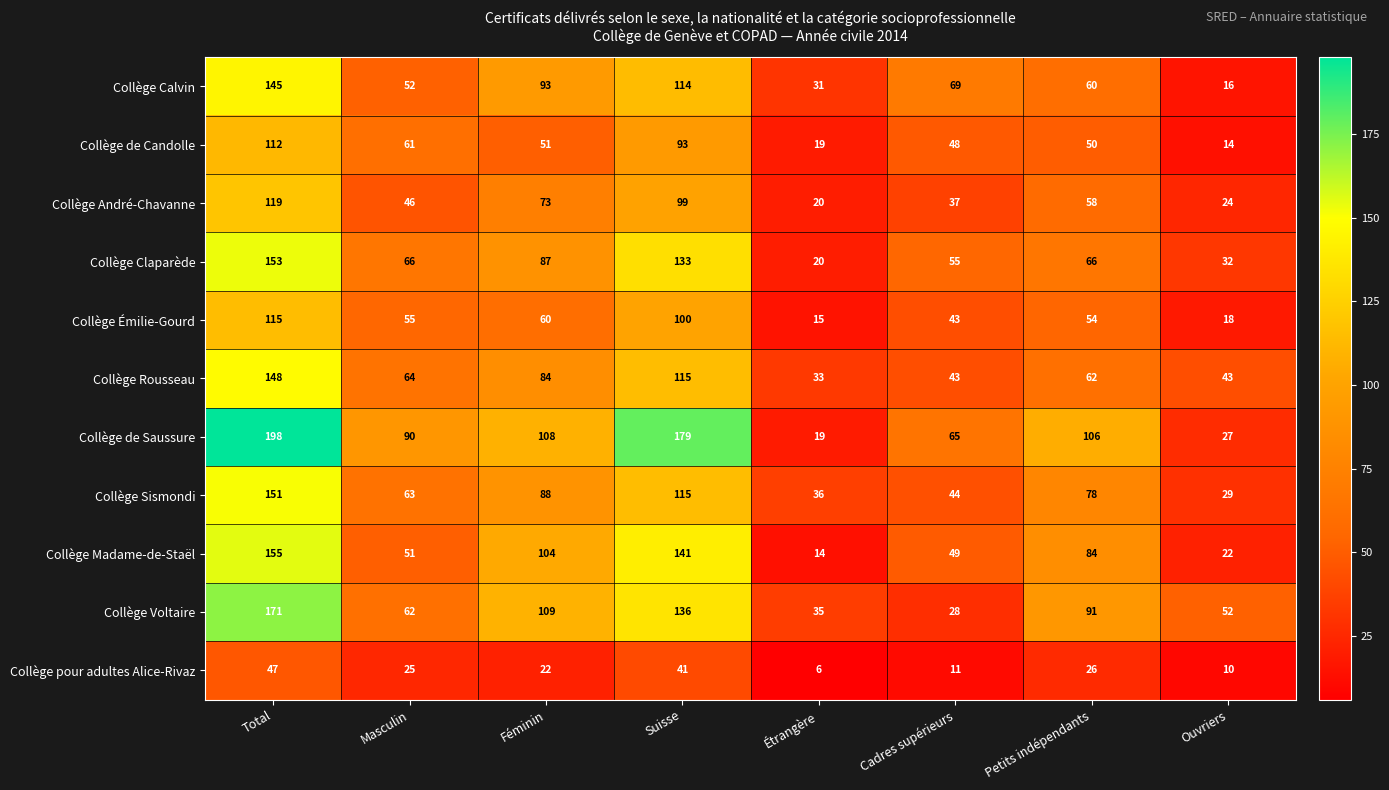

What is the sum of all Collège de Saussure values?

792